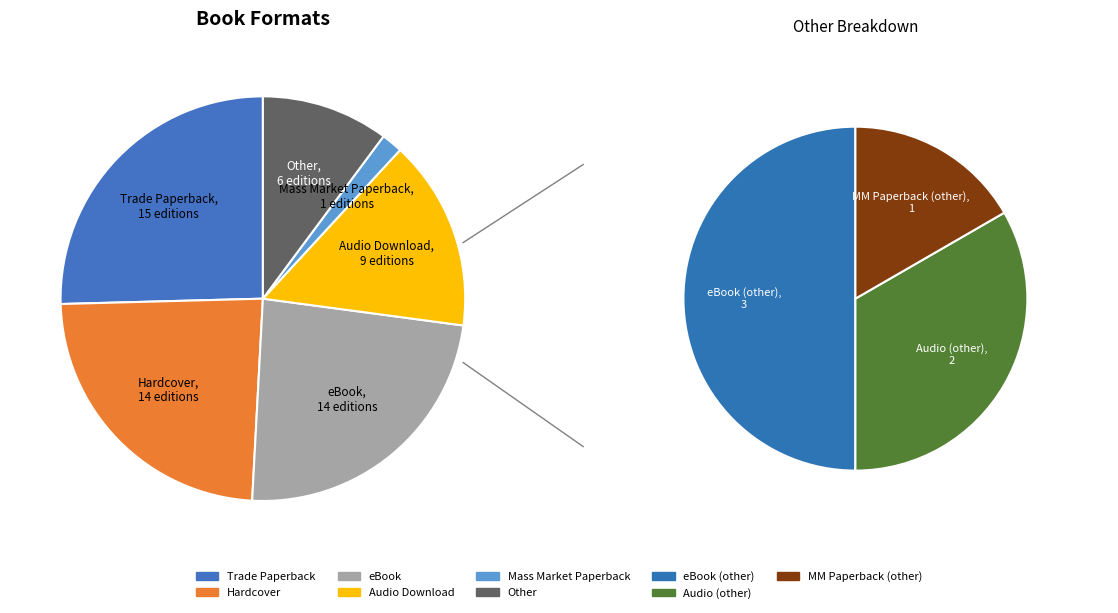

How many slices are in this pie chart?

6